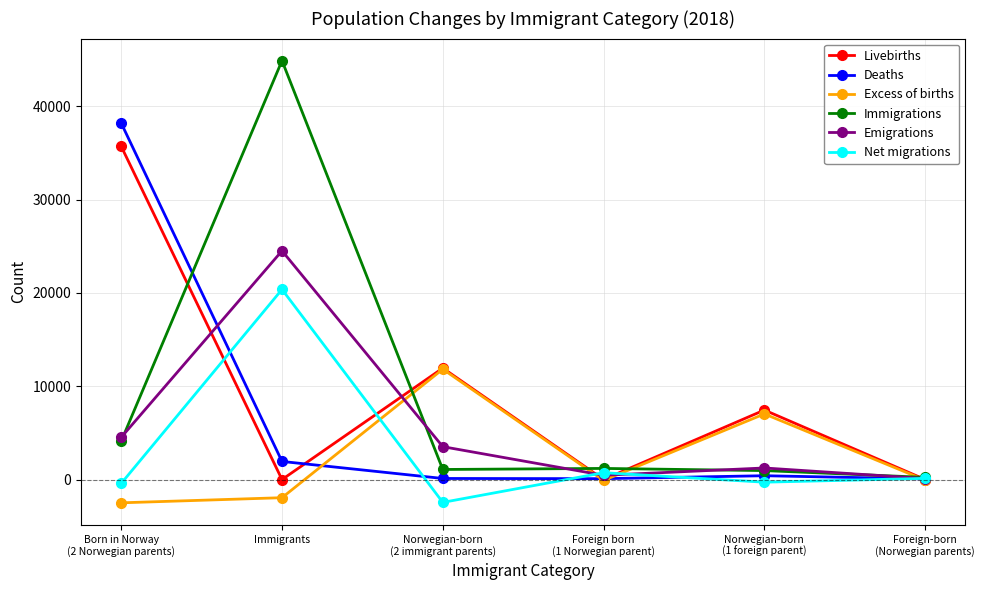

What is the lowest value of the Excess of births series?

-2491